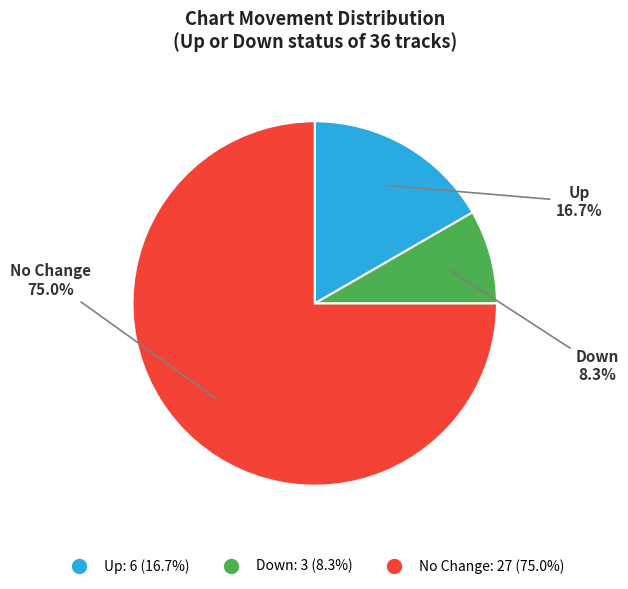

Is there a majority slice in this chart?

Yes